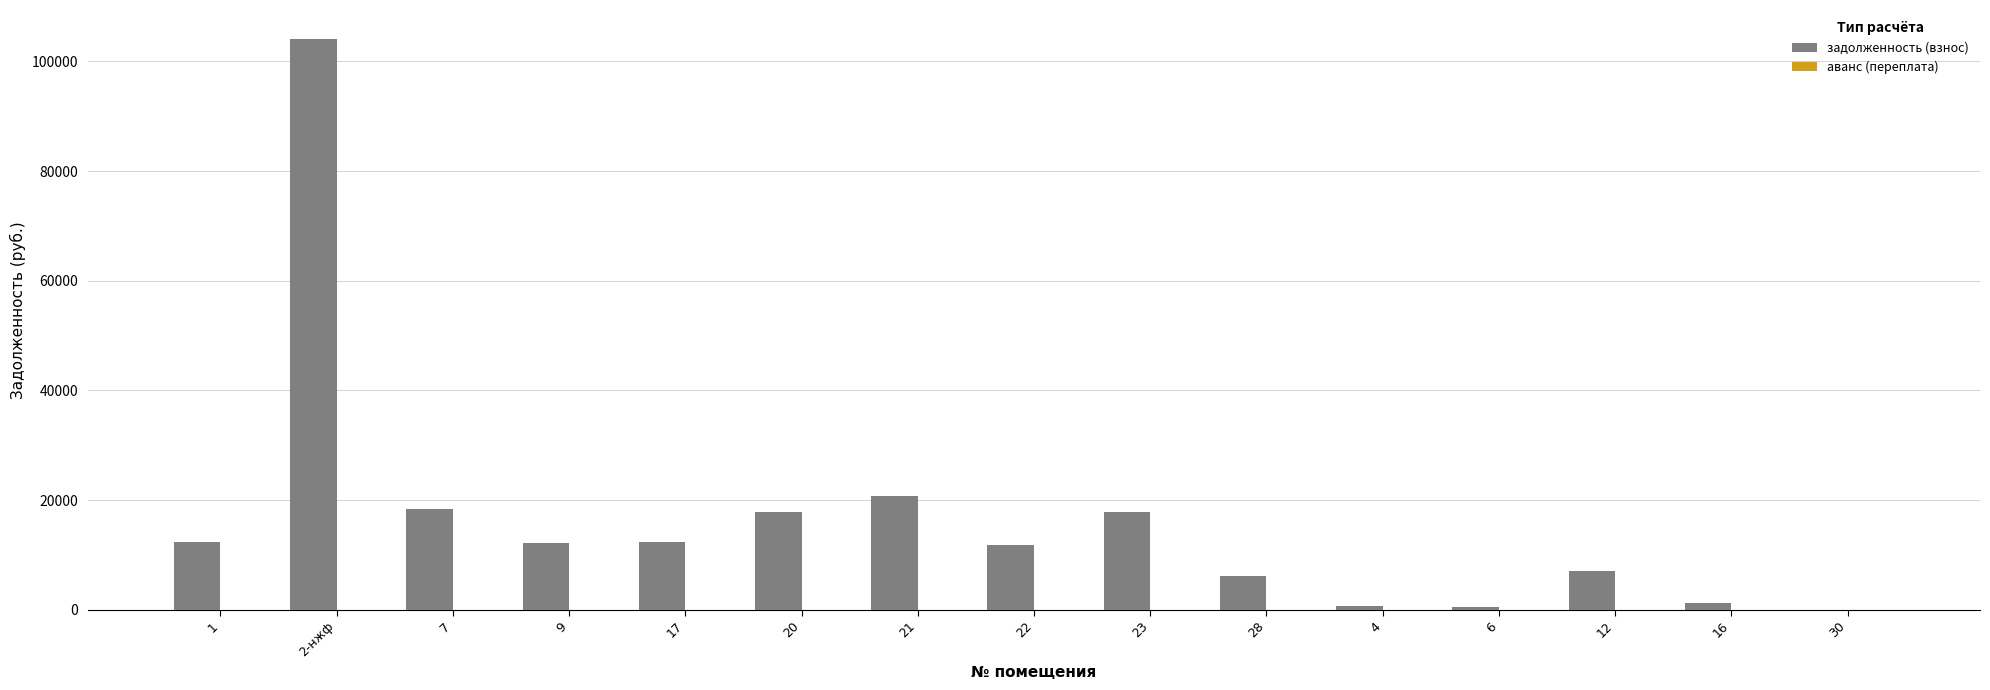

Is it true that the value at 7 is 11434.6?

False